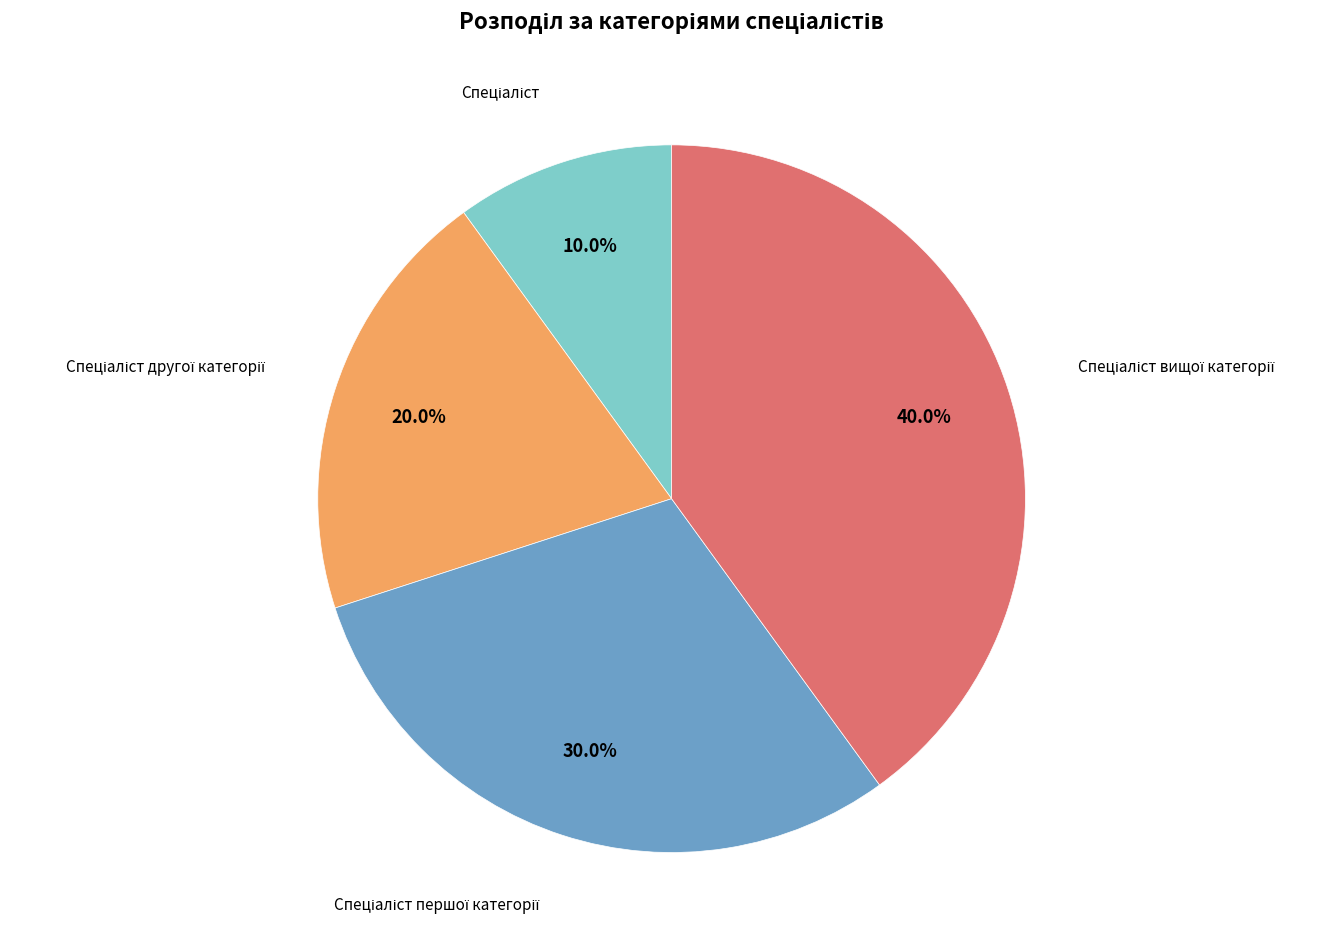

Is there a majority slice in this chart?

No